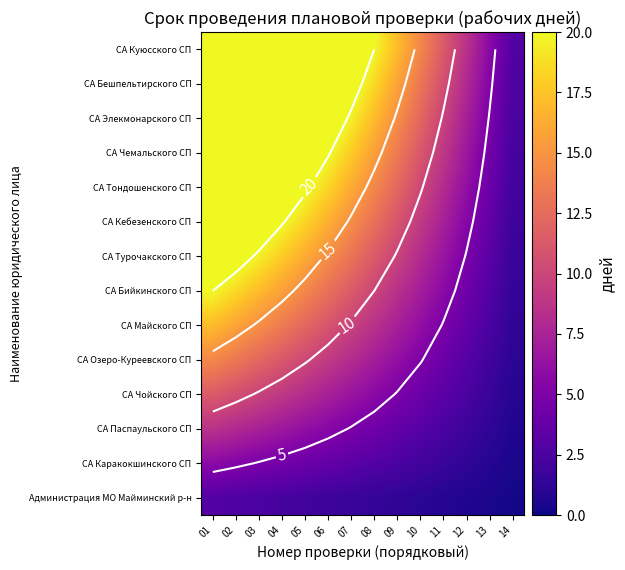

Which series changed the most between 01 and 14?

СА Куюсского СП